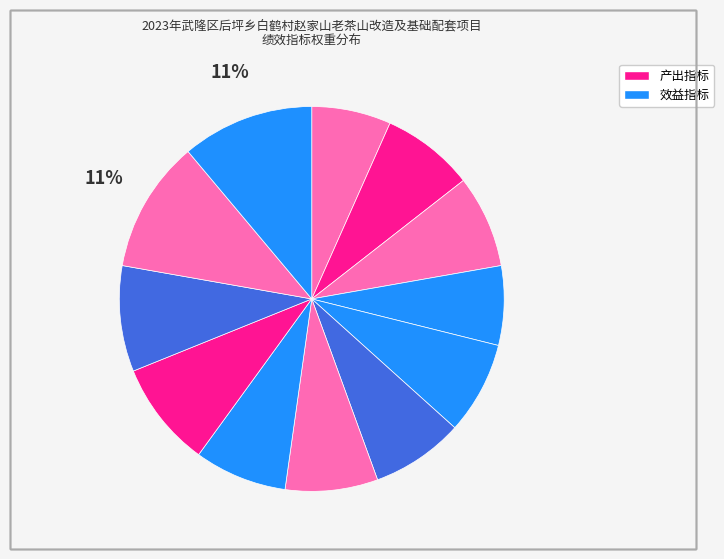

To the nearest percent, what is the average slice percentage?

8%